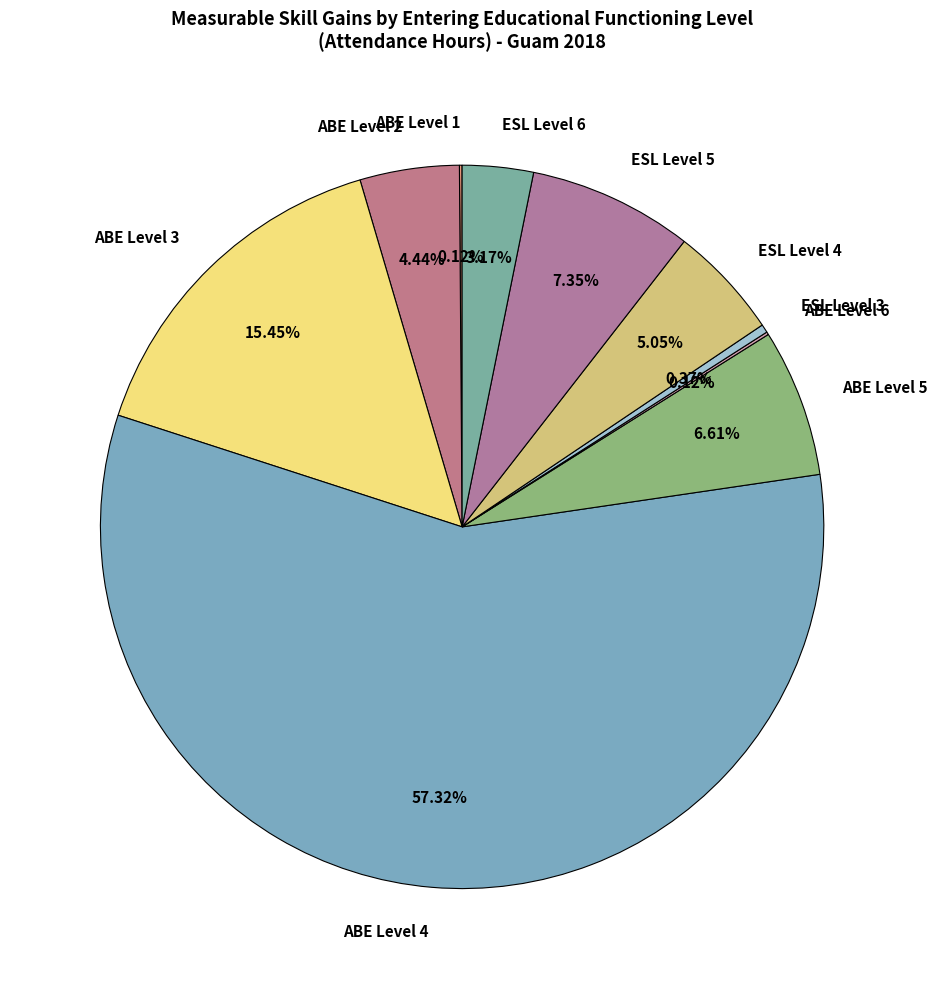

To the nearest percent, what is the difference between the largest and smallest slice percentages?

57%